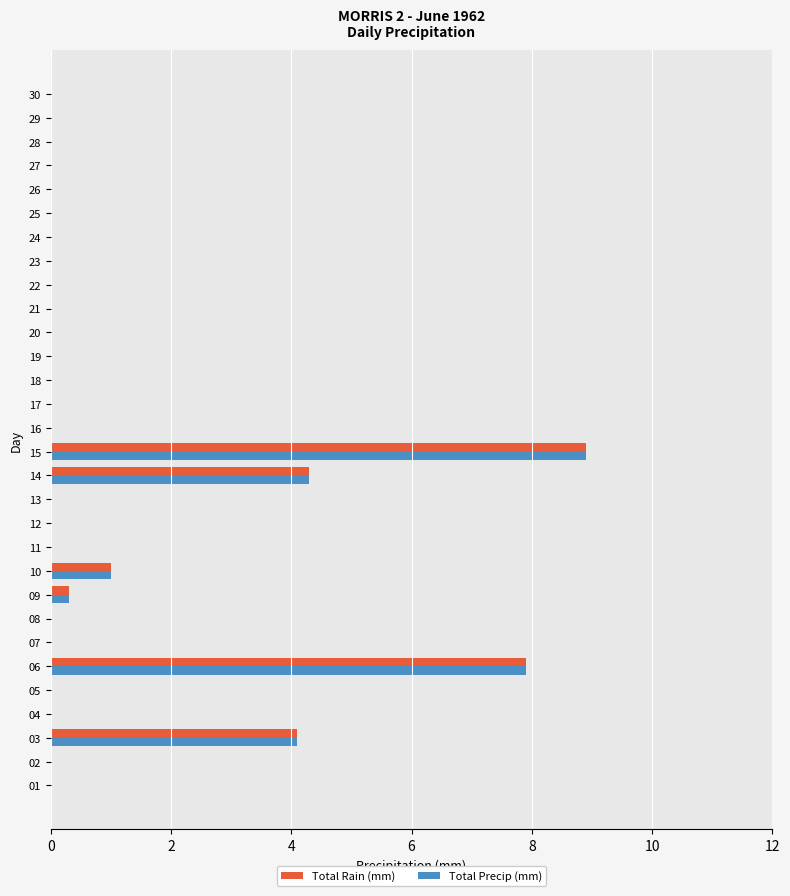

Is it true that Total Rain (mm) equals 0.3 at 09?

True